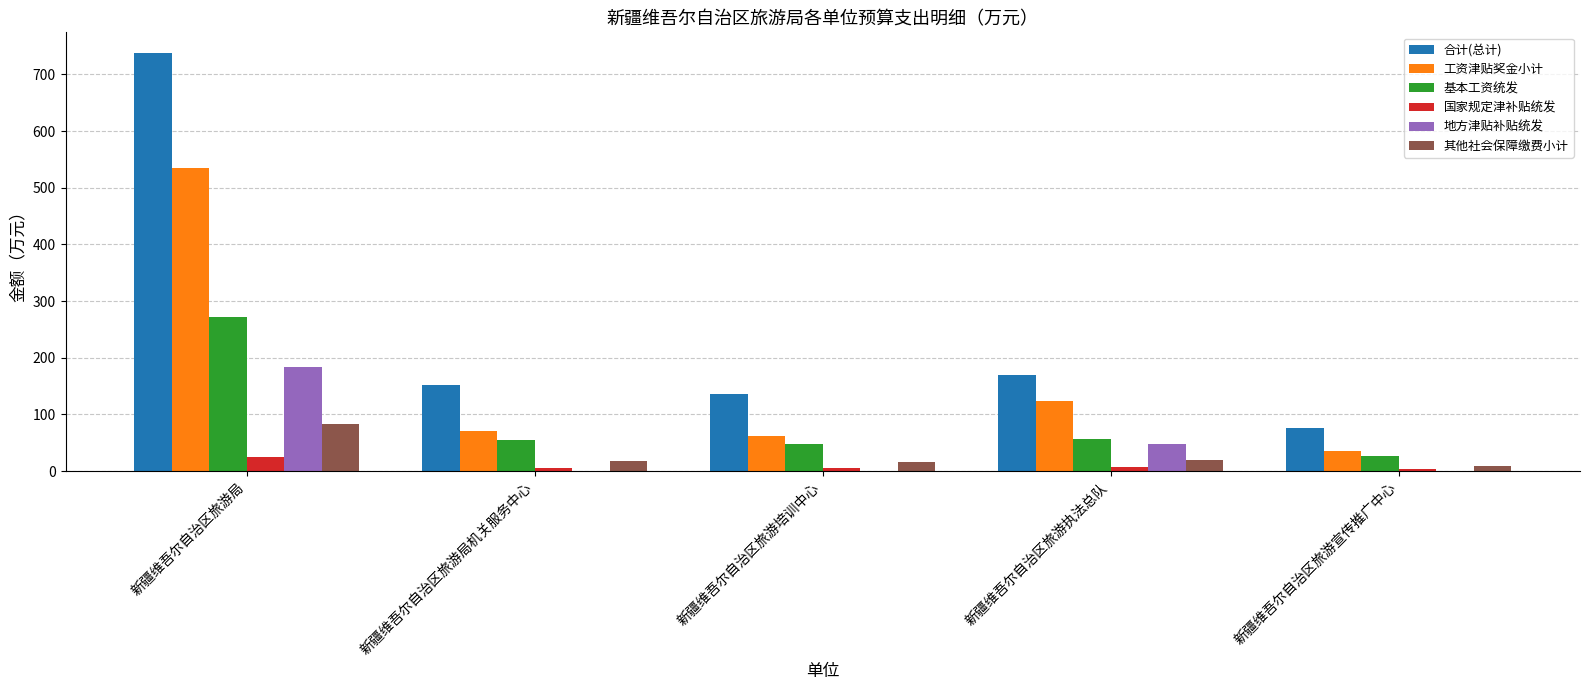

What is the total value across all series at 新疆维吾尔自治区旅游局?

1836.0